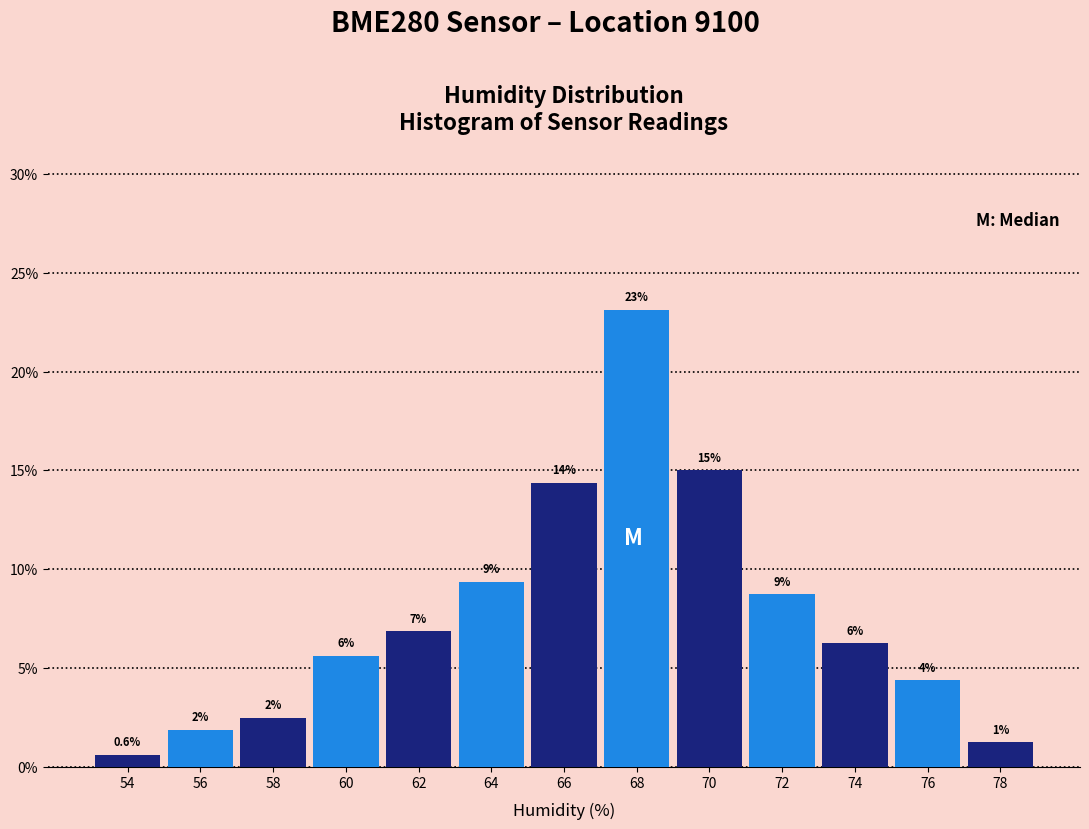

How many bars are there in total?

13